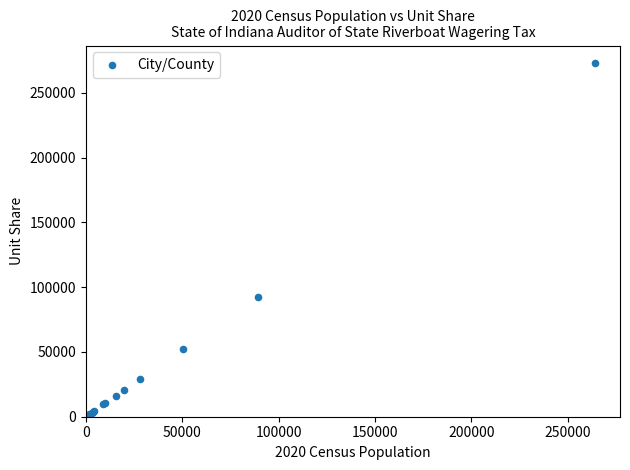

What Y value in the scatter plot is closest to 136471?

92123.7